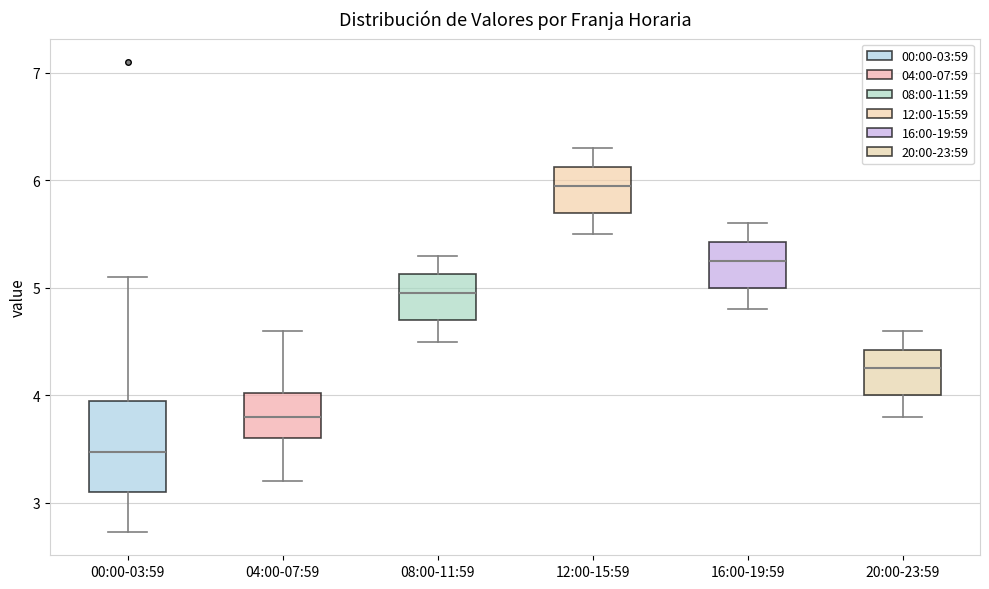

Reading left to right, read every box against the y-axis: the position of its median line, the range the box covers, and the ends of its whiskers. The values are not printed on the chart, so give them approximately, as read against the axis.

00:00-03:59: median 3.5, box 3.1 to 3.9, whiskers 2.7 to 5.1
04:00-07:59: median 3.8, box 3.6 to 4.0, whiskers 3.2 to 4.6
08:00-11:59: median 5.0, box 4.7 to 5.1, whiskers 4.5 to 5.3
12:00-15:59: median 6.0, box 5.7 to 6.1, whiskers 5.5 to 6.3
16:00-19:59: median 5.3, box 5.0 to 5.4, whiskers 4.8 to 5.6
20:00-23:59: median 4.3, box 4.0 to 4.4, whiskers 3.8 to 4.6